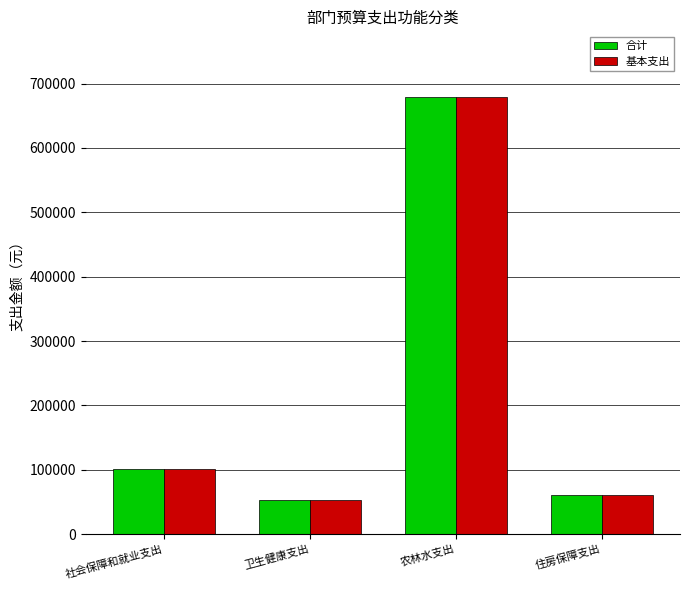

What is the maximum value for 基本支出?

679177.9